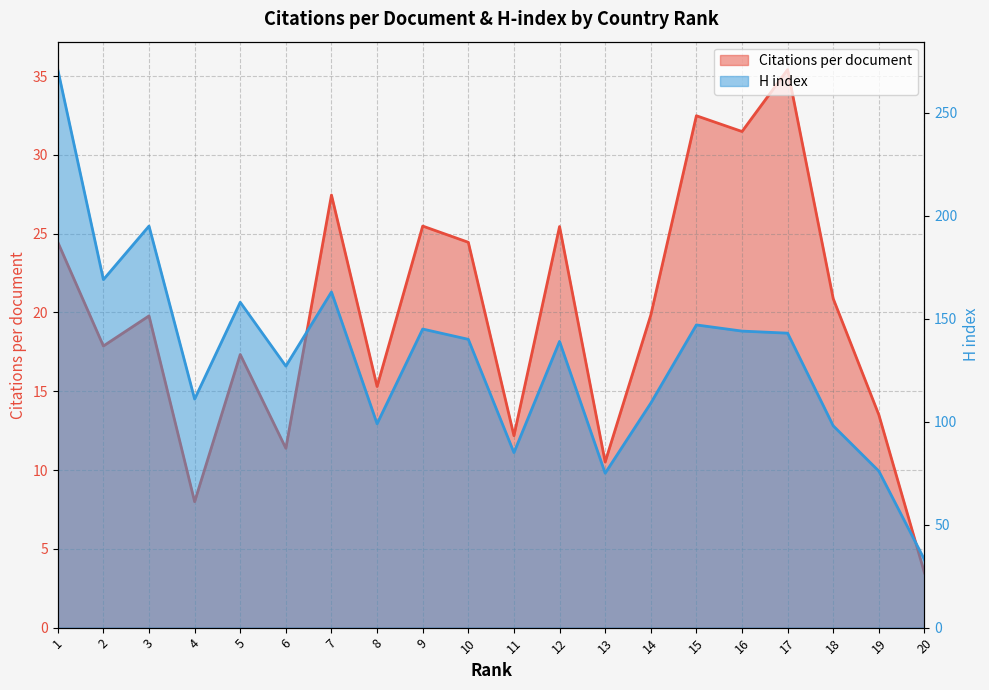

What are all the series names shown in the legend?

Citations per document, H index